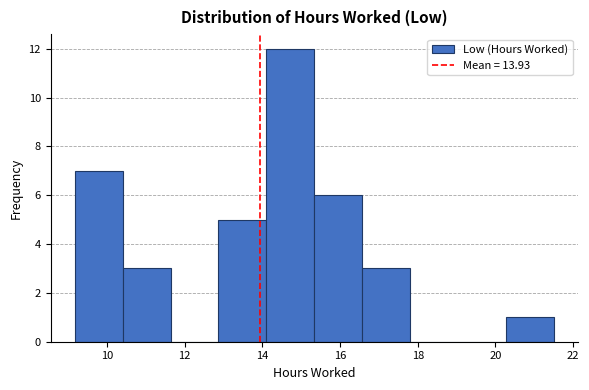

Reading left to right, list every bar in this chart as the range it spans on the x-axis followed by its height. Neither the bar edges nor the heights are printed on the chart, so give them approximately, as read against the axes.

9.2 to 10.4: 7
10.4 to 11.6: 3
11.6 to 12.8: 0
12.8 to 14.2: 5
14.2 to 15.4: 12
15.4 to 16.6: 6
16.6 to 17.8: 3
17.8 to 19.0: 0
19.0 to 20.2: 0
20.2 to 21.6: 1